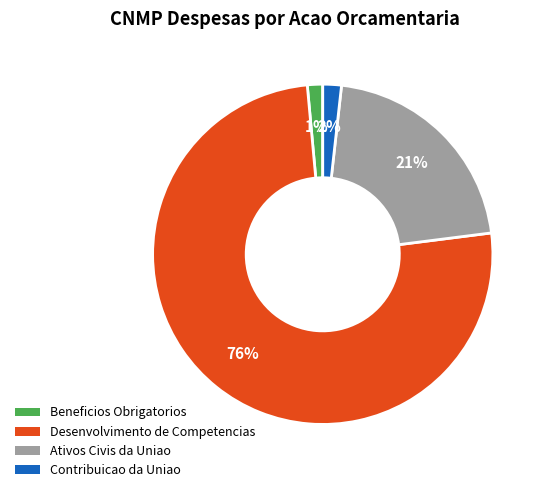

Count the number of slices in the pie.

4